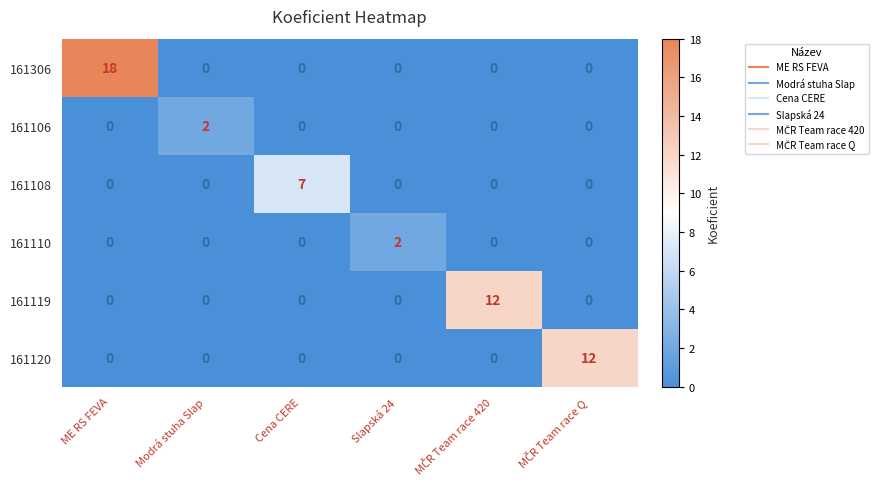

What is the greatest value displayed?

18